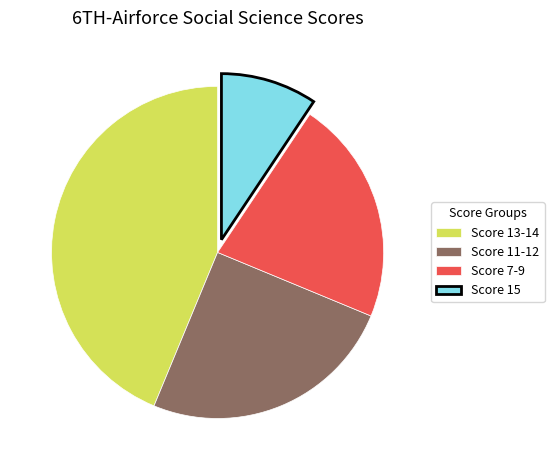

Does any single category account for the majority?

No